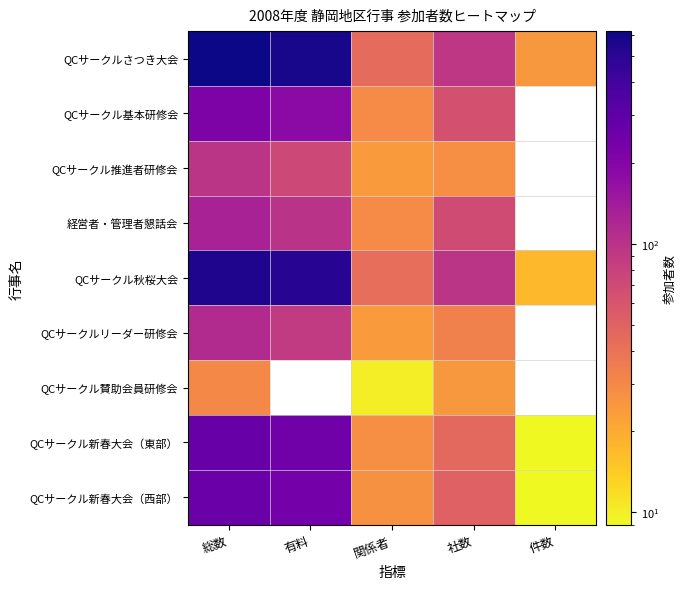

Which category has the highest value across all series?

総数